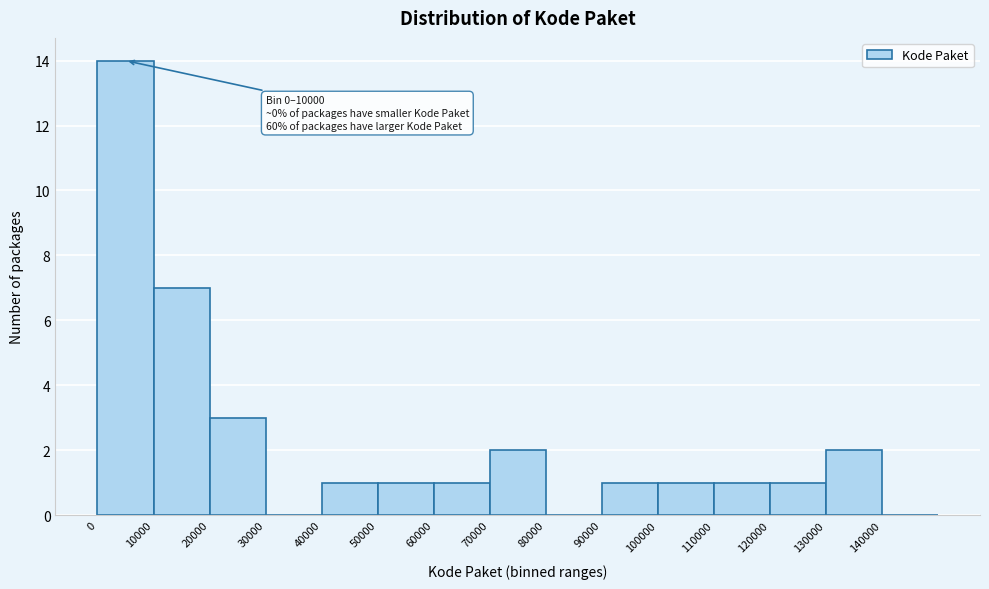

Which range on the x-axis has the tallest bar?

0 to 10000